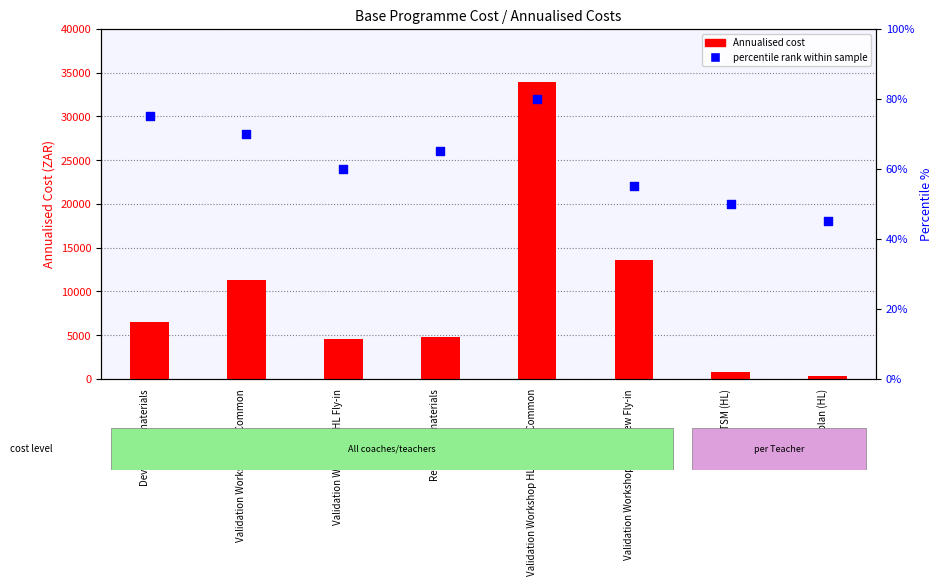

Is the value of Annualised cost at Develop HL materials greater than the value of percentile rank within sample at Validation Workshop HL Fly-in?

Yes